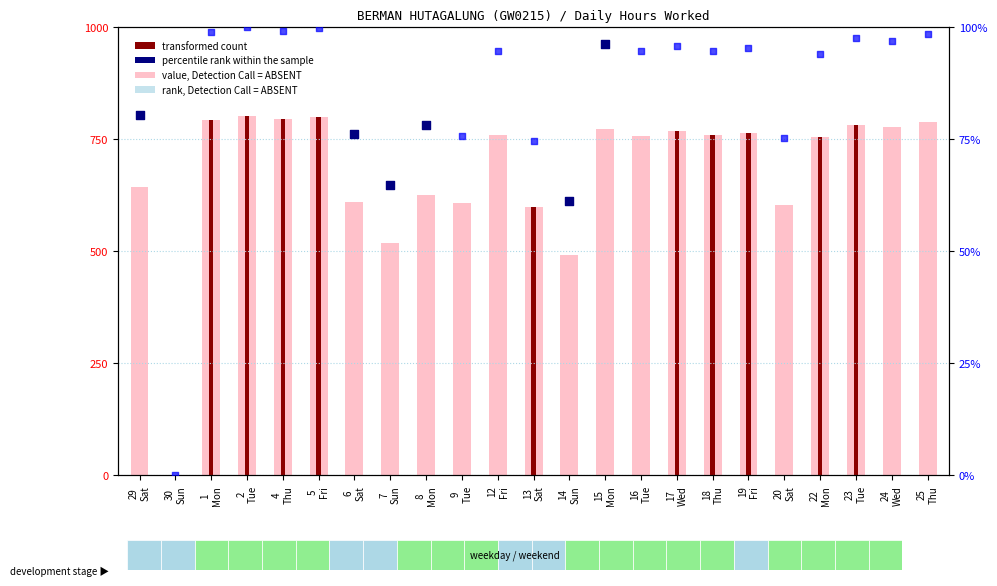

At how many categories does at least one series exceed 477?

22